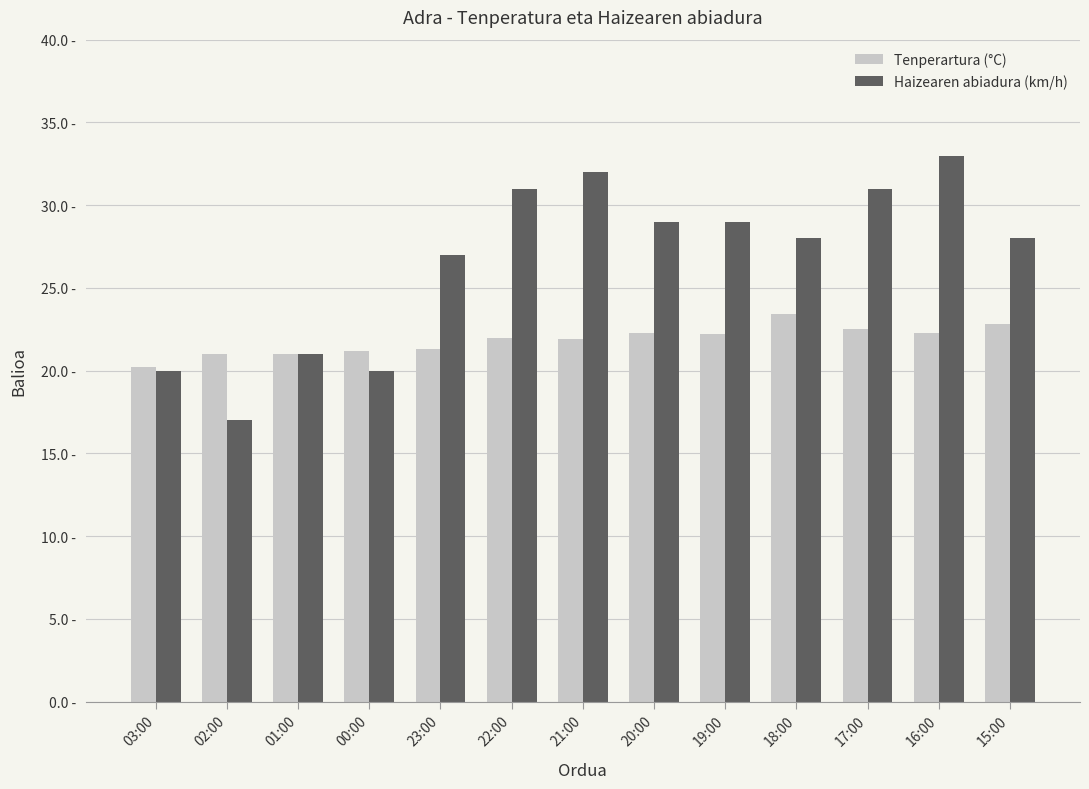

What value does the Haizearen abiadura (km/h) series have at 18:00?

28.0